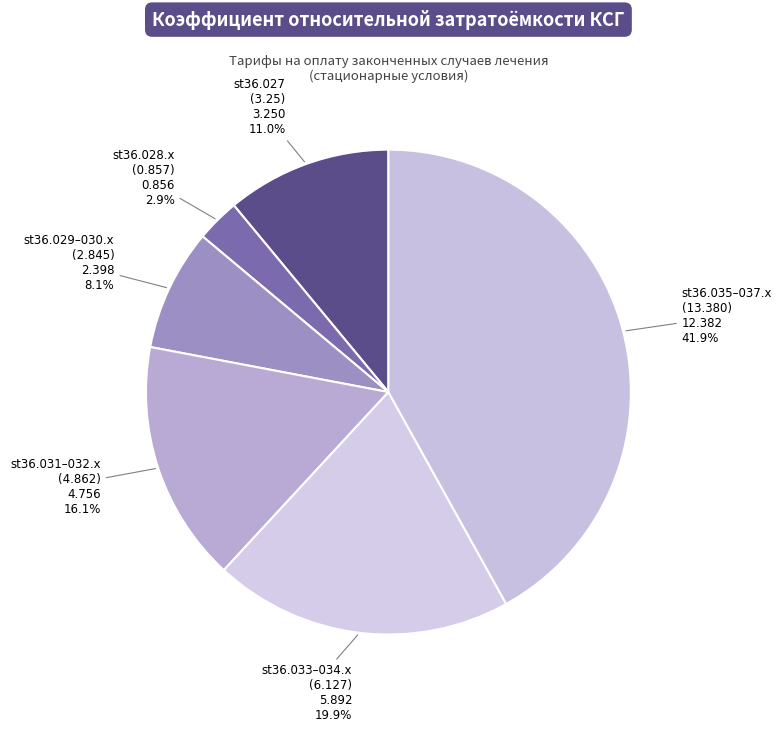

Approximately how many times larger is the value at st36.028.x (0.857) compared to st36.029–030.x (2.845)?

0.4